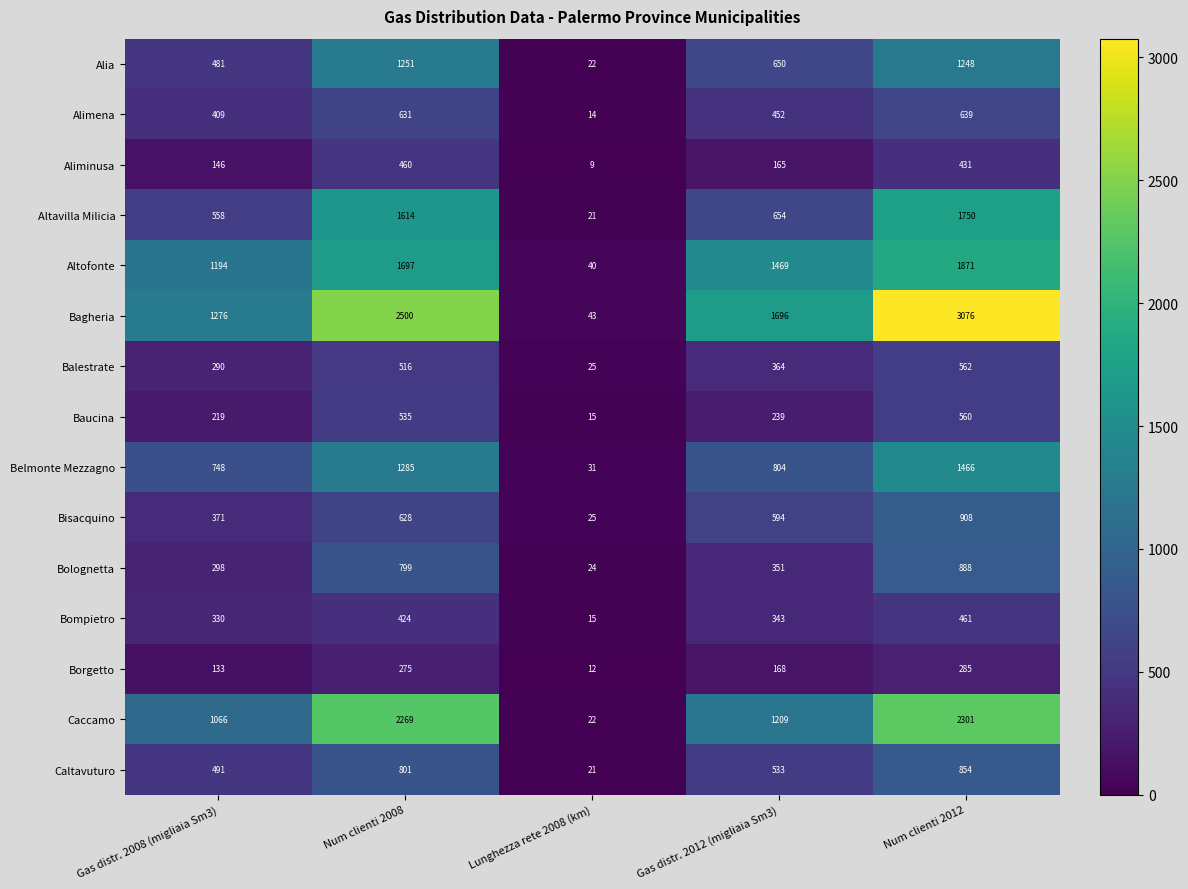

The value of Bompietro at Num clienti 2008 is 424. True or false?

True